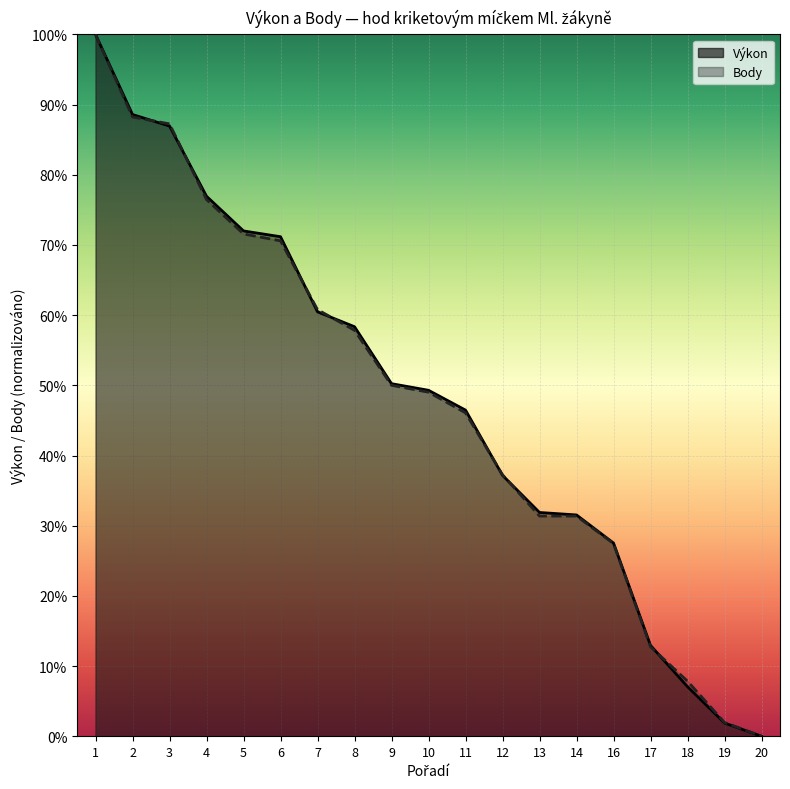

What is the total value across all series at 16?

0.5